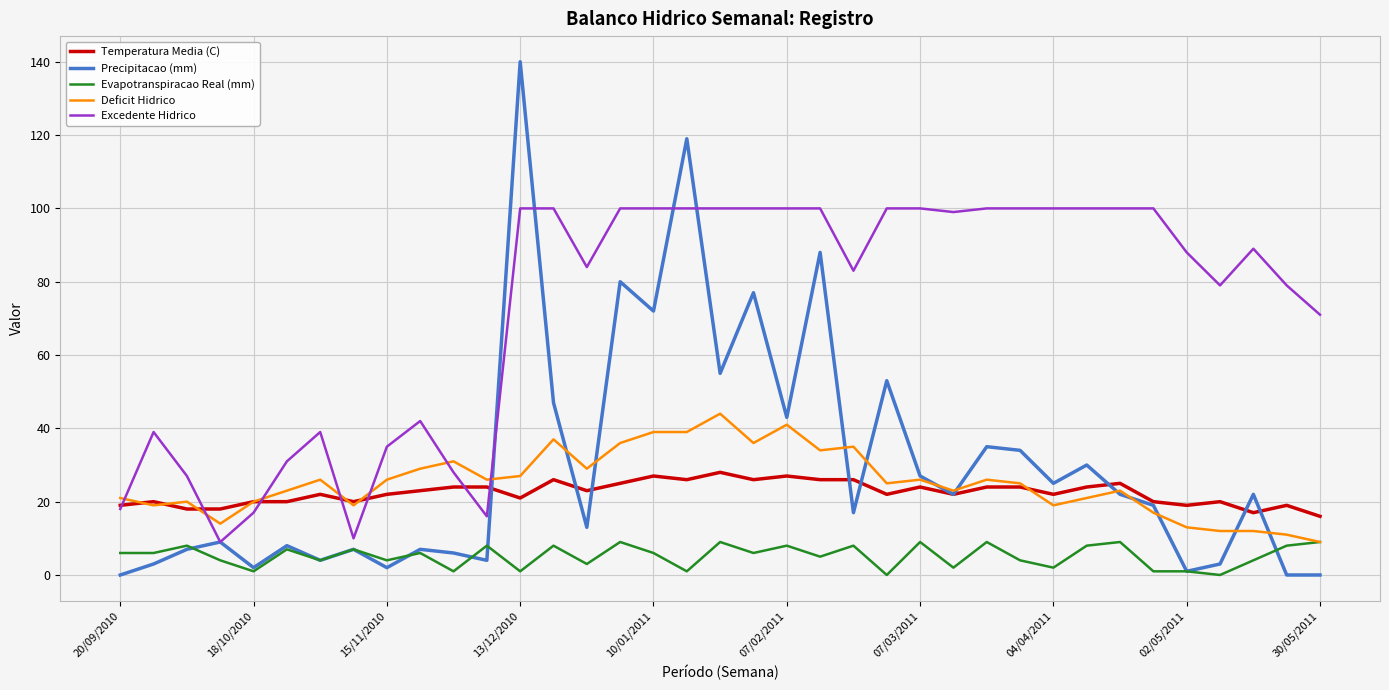

Which series has the widest spread of values?

Precipitacao (mm)